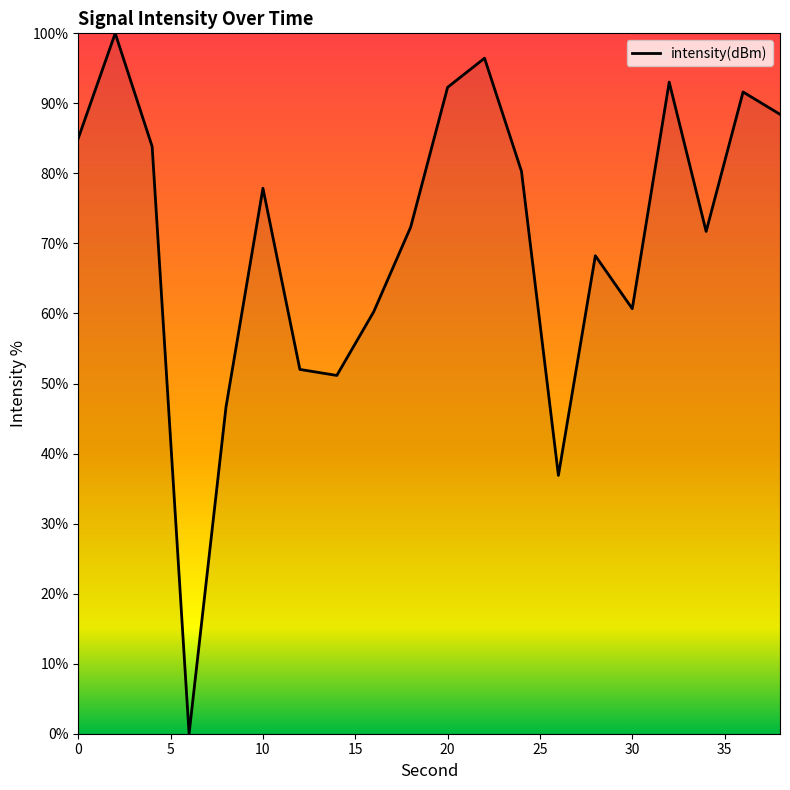

What is the maximum value shown in the chart?

100.0